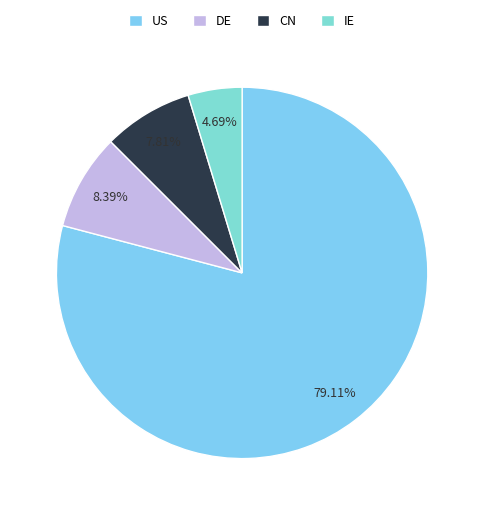

What is the smallest slice in the pie chart?

IE